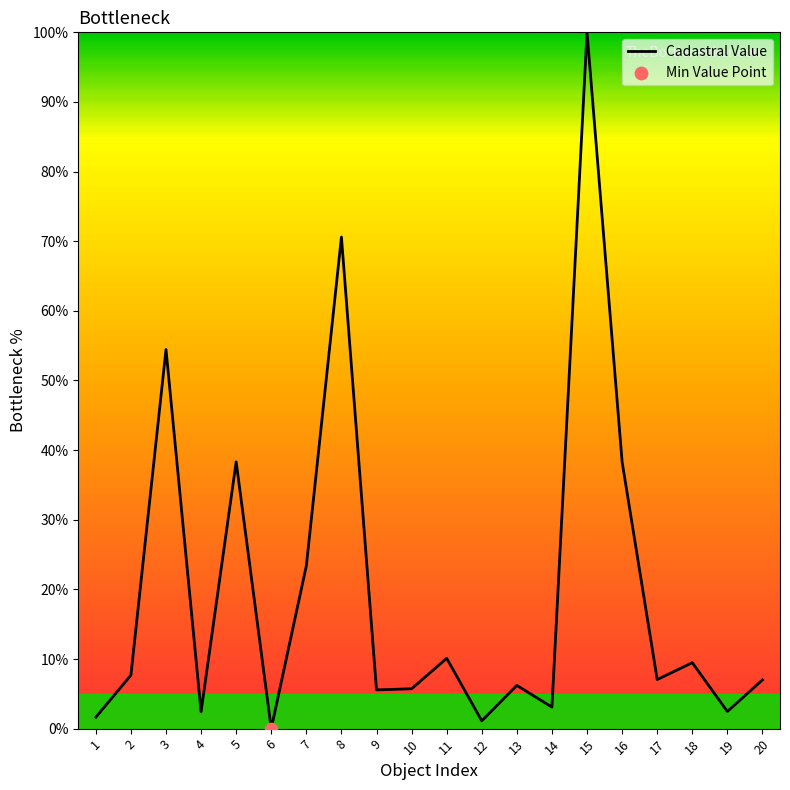

Between 2 and 7, which is larger?

7